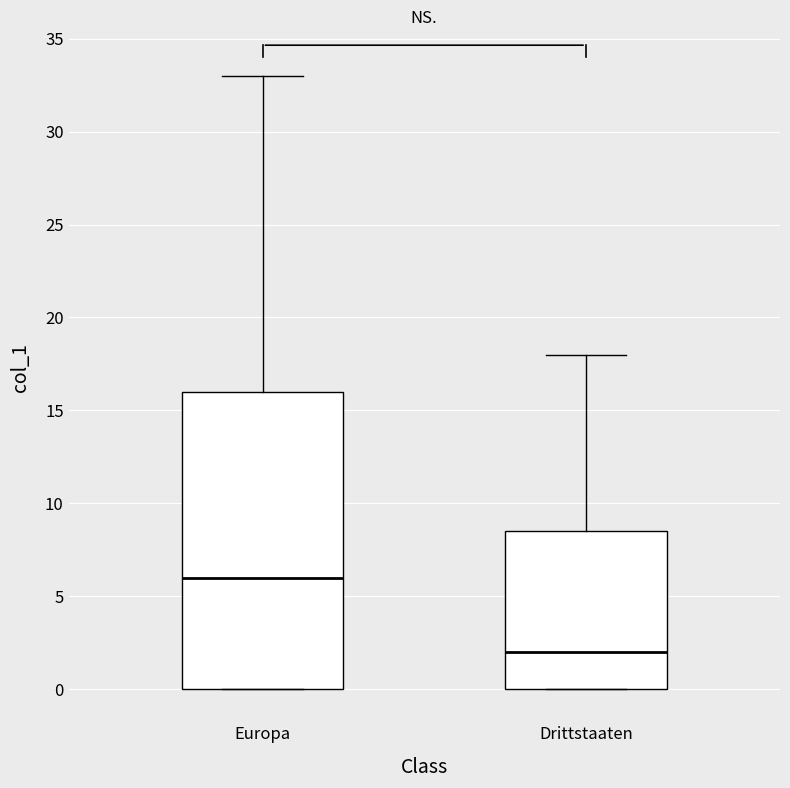

Which box is the tallest, from its lower edge to its upper edge?

Europa